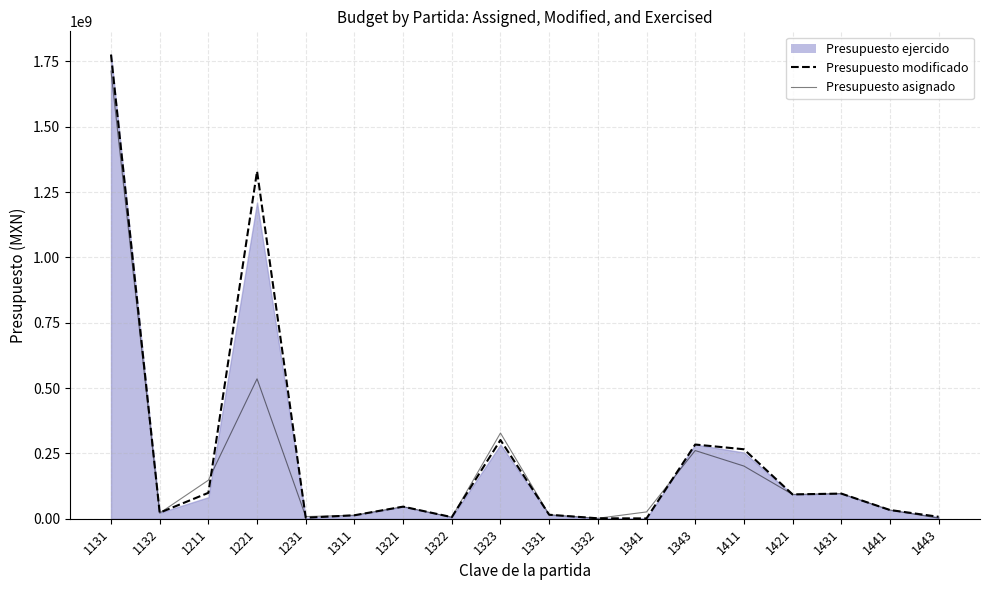

Is the value of Presupuesto modificado at 1311 greater than the value of Presupuesto asignado at 1331?

No